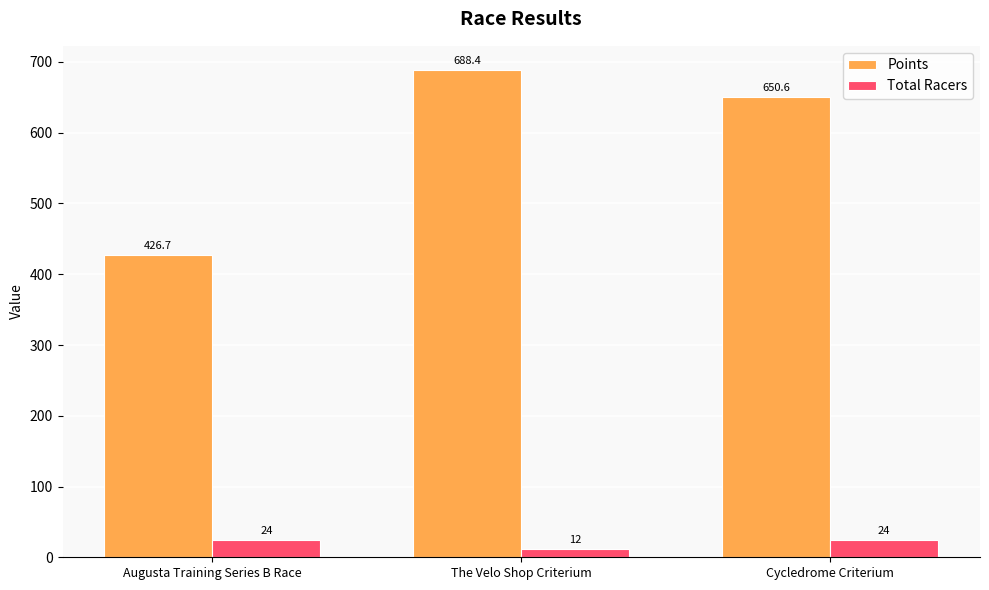

Between The Velo Shop Criterium and Cycledrome Criterium, which series saw the biggest shift?

Points